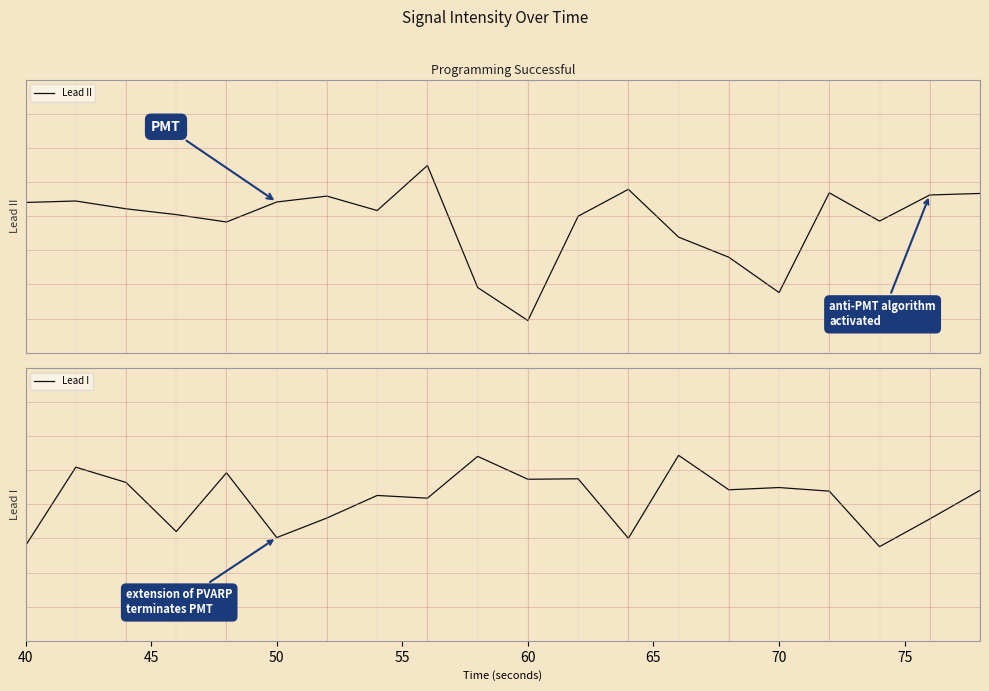

How many interior local valleys does the Lead I series have?

7